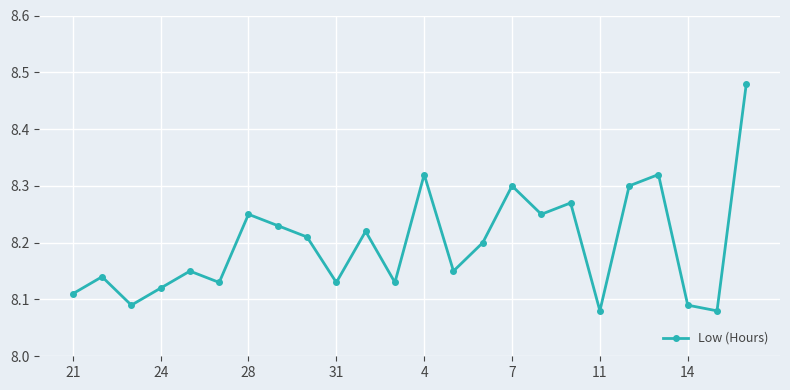

How many values are between 8 and 9?

24